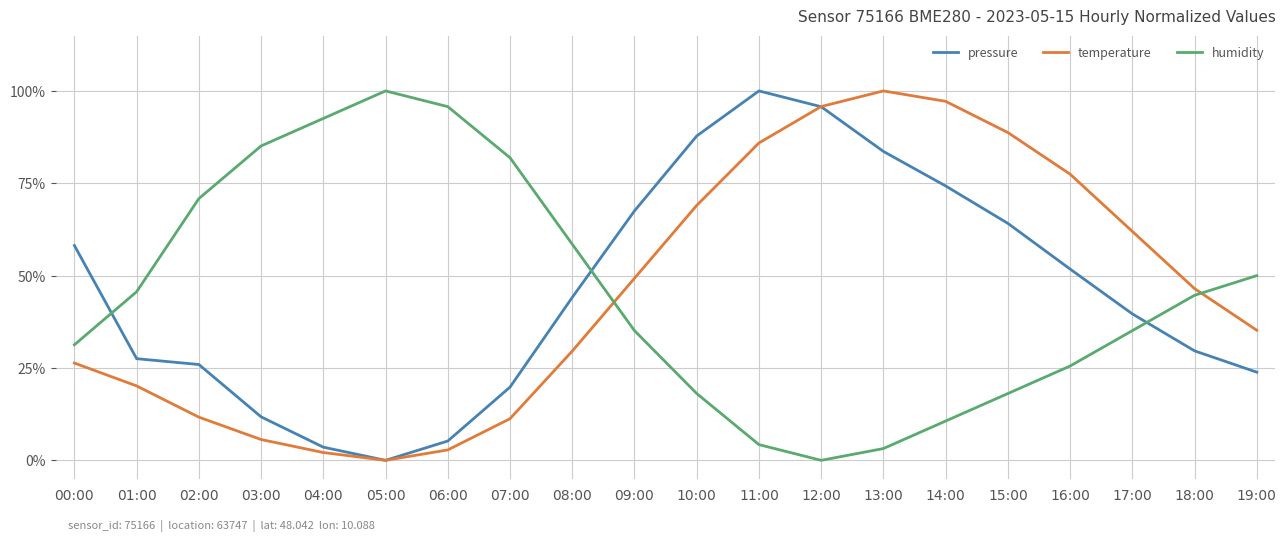

How many interior local valleys does the humidity series have?

1